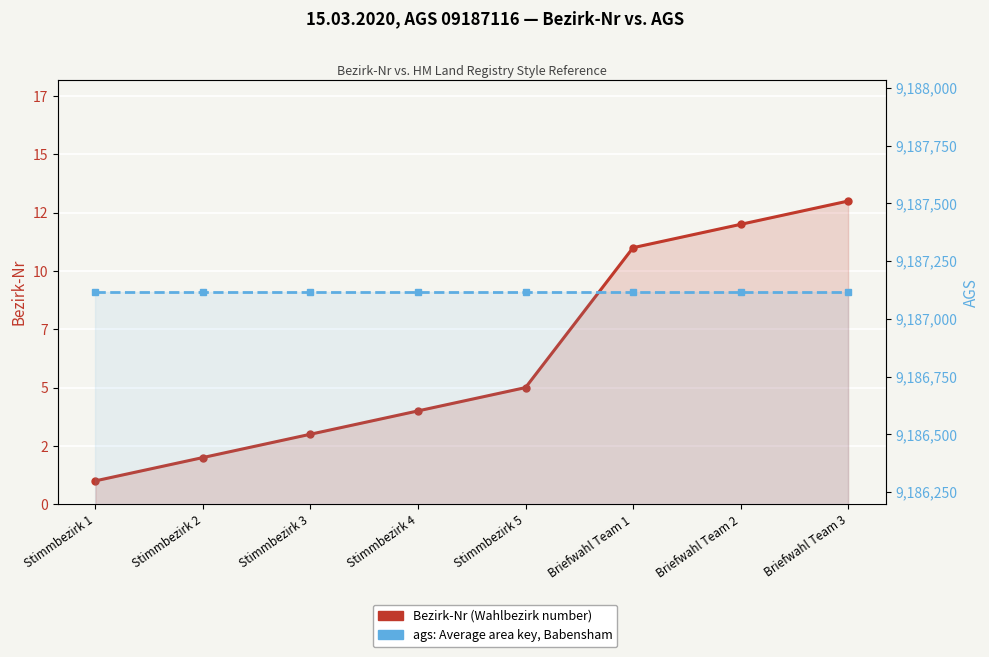

Reading left to right, what are all the values shown in this chart?

Bezirk-Nr: Stimmbezirk 1=1	Stimmbezirk 2=2	Stimmbezirk 3=3	Stimmbezirk 4=4	Stimmbezirk 5=5	Briefwahl Team 1=11	Briefwahl Team 2=12	Briefwahl Team 3=13
ags: Stimmbezirk 1=9187116	Stimmbezirk 2=9187116	Stimmbezirk 3=9187116	Stimmbezirk 4=9187116	Stimmbezirk 5=9187116	Briefwahl Team 1=9187116	Briefwahl Team 2=9187116	Briefwahl Team 3=9187116